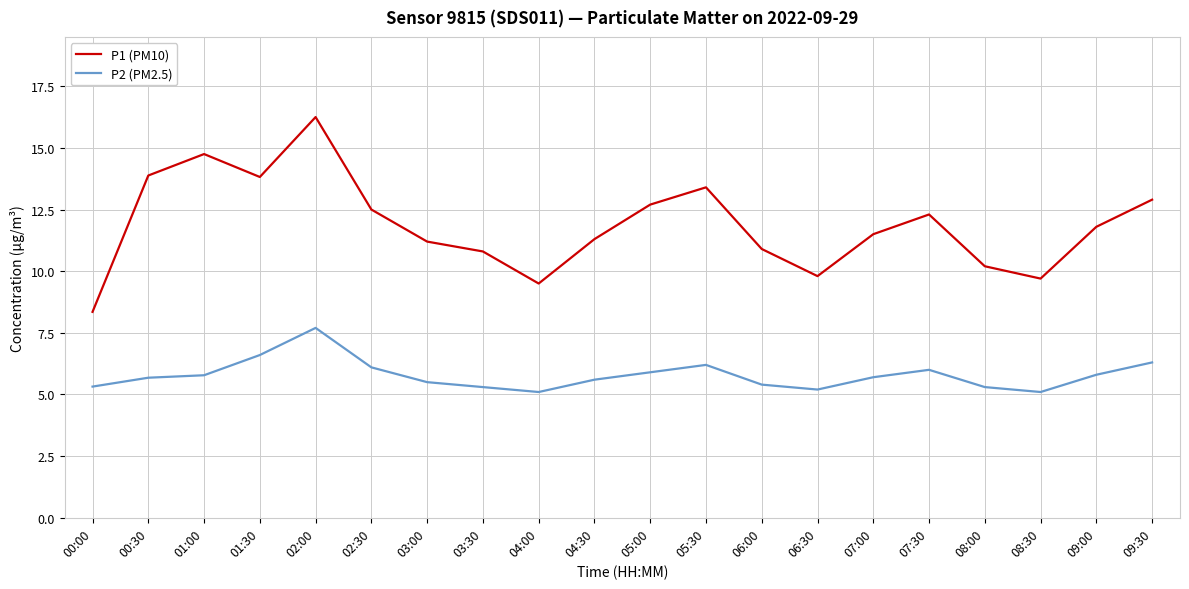

Is it true that P1 (PM10) equals 11.8 at 09:00?

True